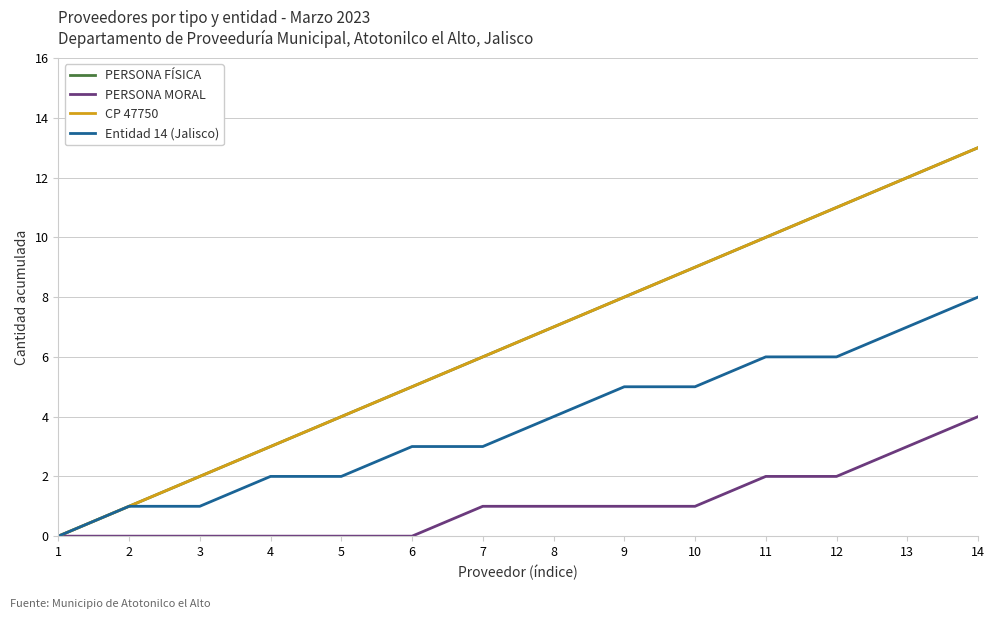

Does the chart display data point markers on the line(s)?

No